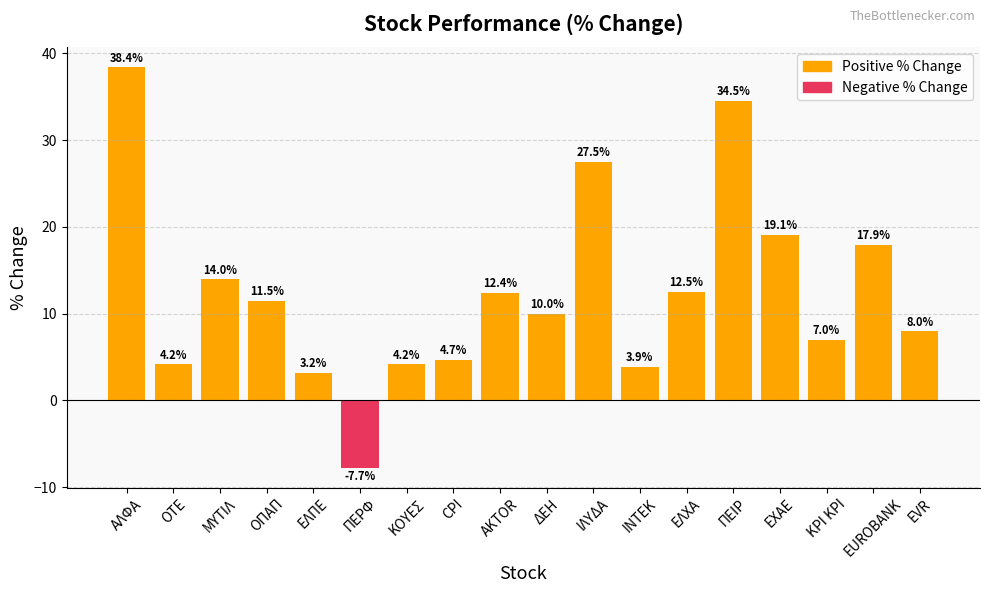

At which category is the sum across all series the highest?

ΑΛΦΑ